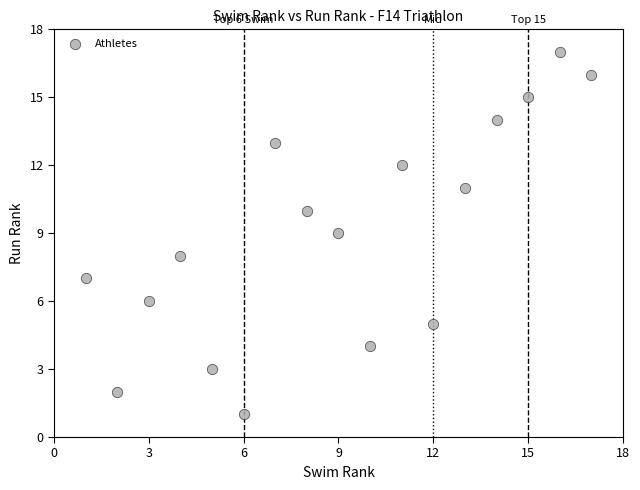

What is the range of X values (max minus min)?

16